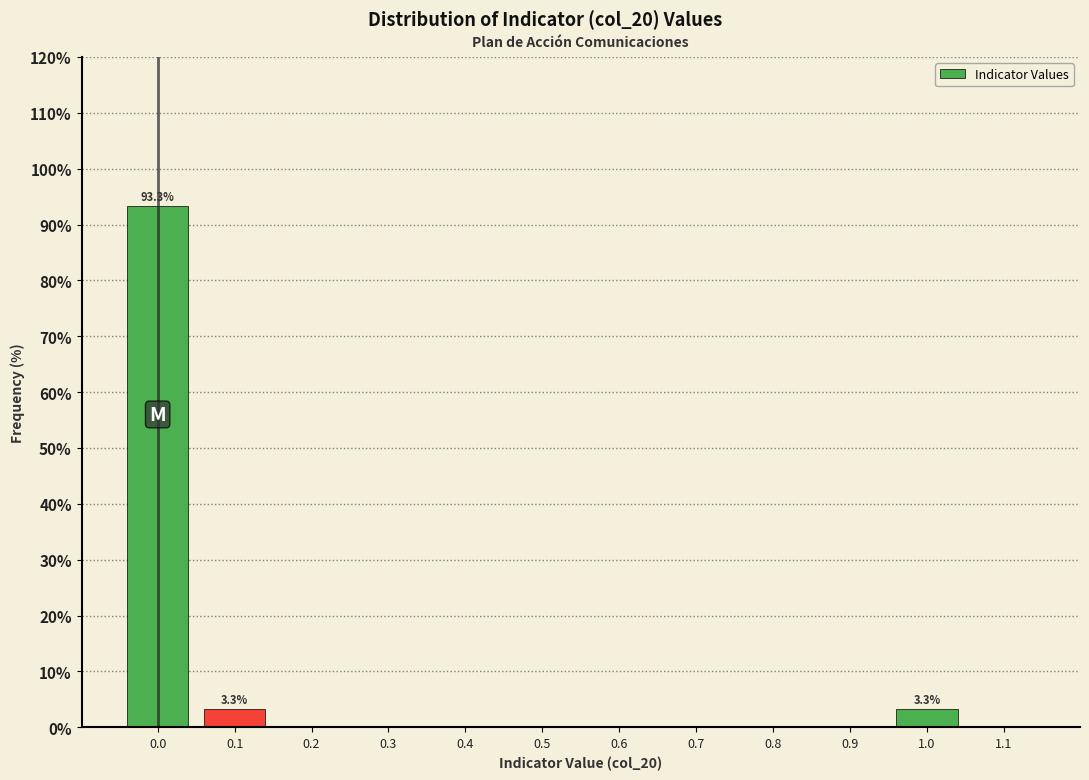

Over which range of the x-axis is the bar tallest?

-0.05 to 0.05